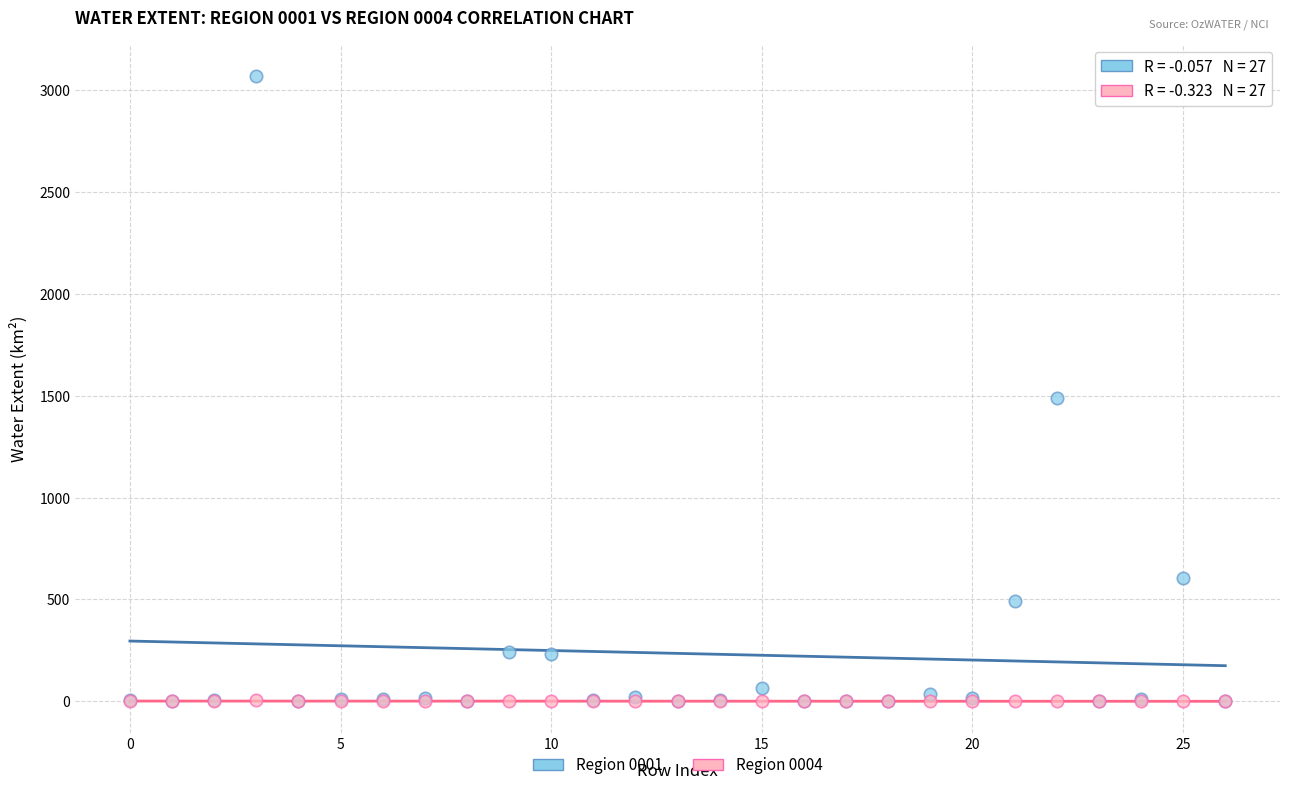

Across all series, what Y value is closest to 1535?

1486.8